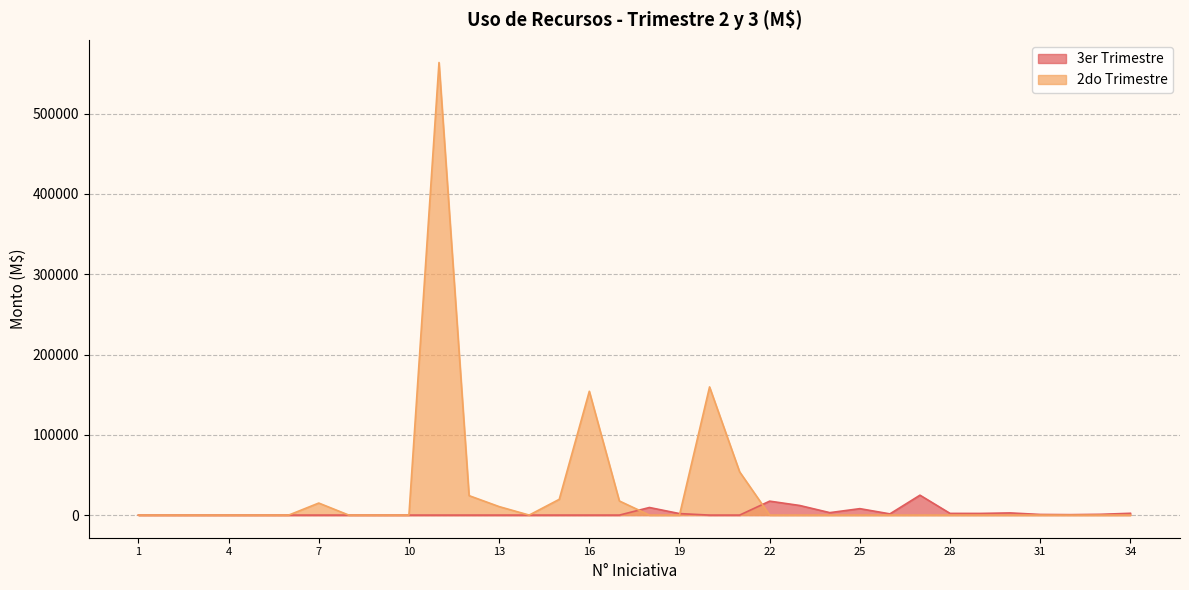

What is the maximum value shown in the chart?

563724.0